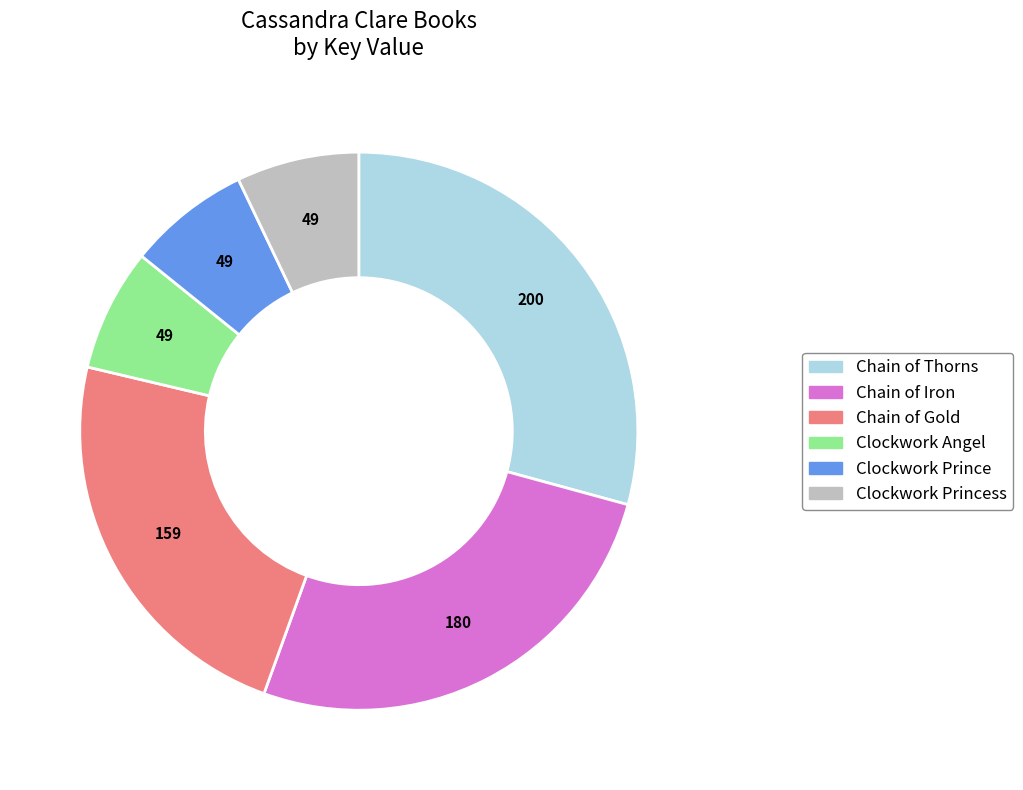

The Clockwork Princess slice represents 1% of the pie. True or false?

False